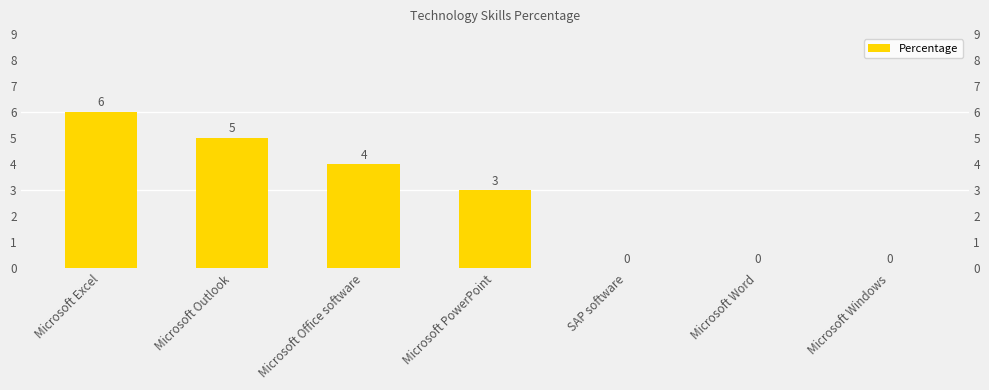

What is the sum of all values?

18